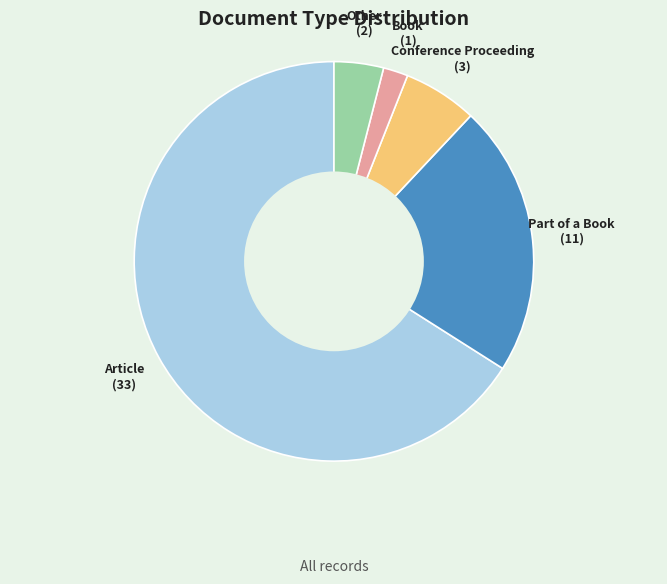

What is the ratio of the value at Article to the value at Other?

16.5